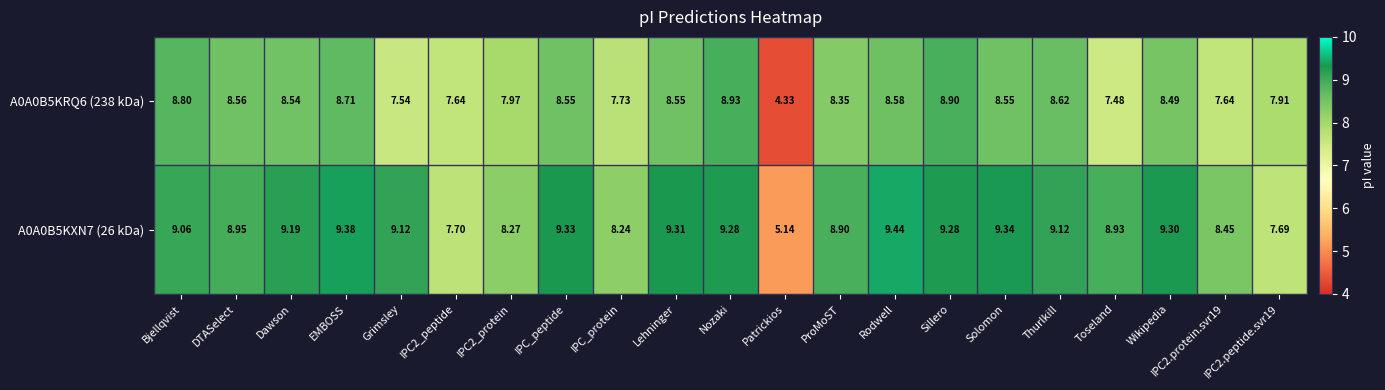

Which category has the lowest value across all series?

Patrickios